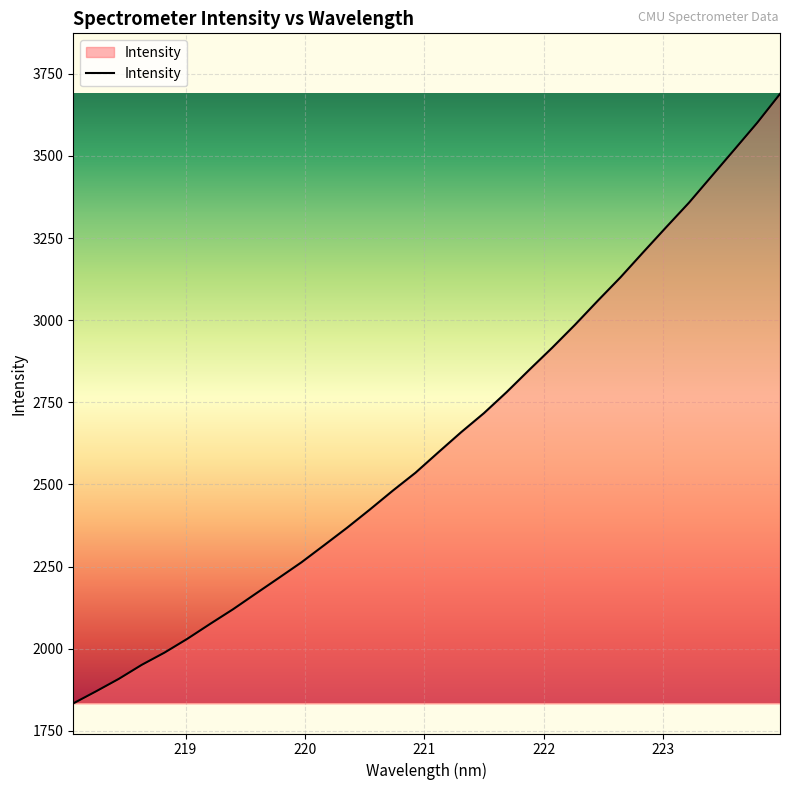

What is the difference between the second highest and minimum values?

1767.6